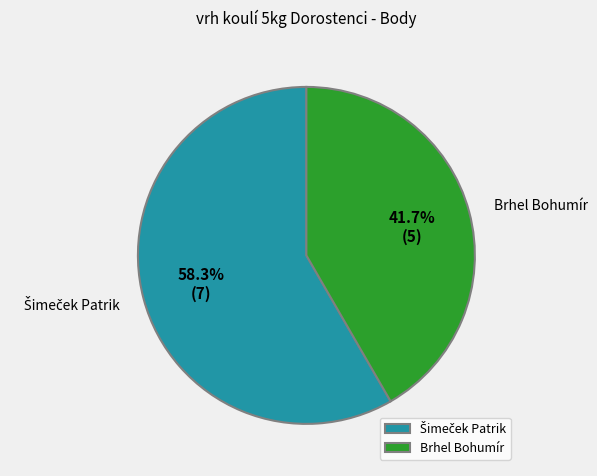

Which slice is the smallest?

Brhel Bohumír